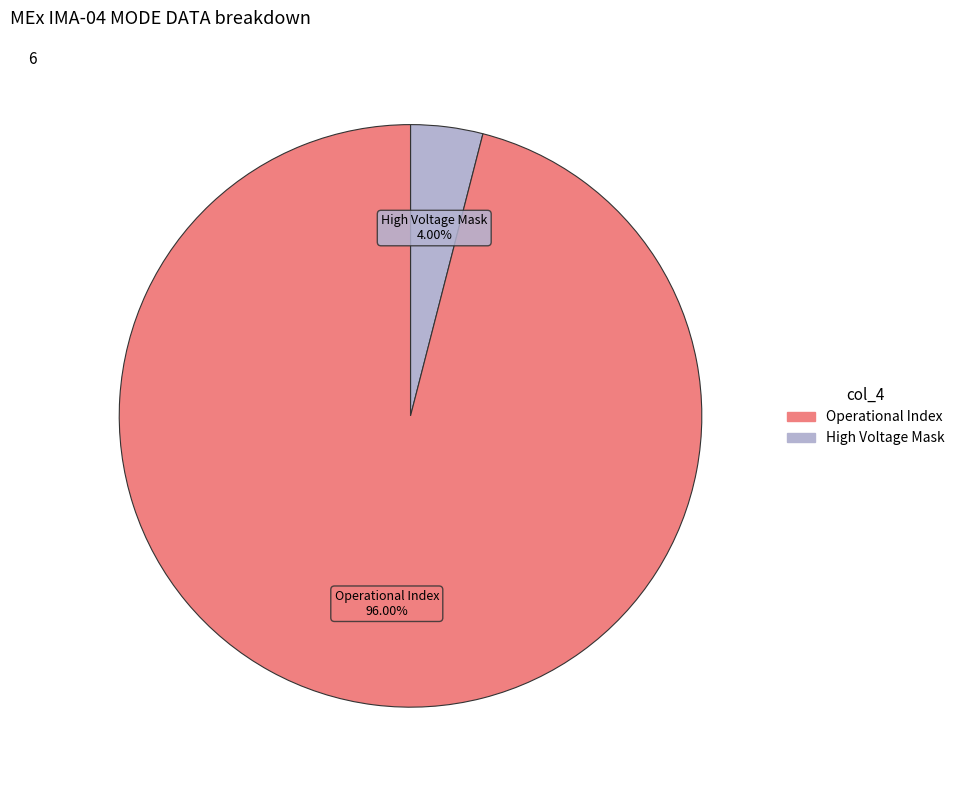

How many segments does this pie chart have?

2